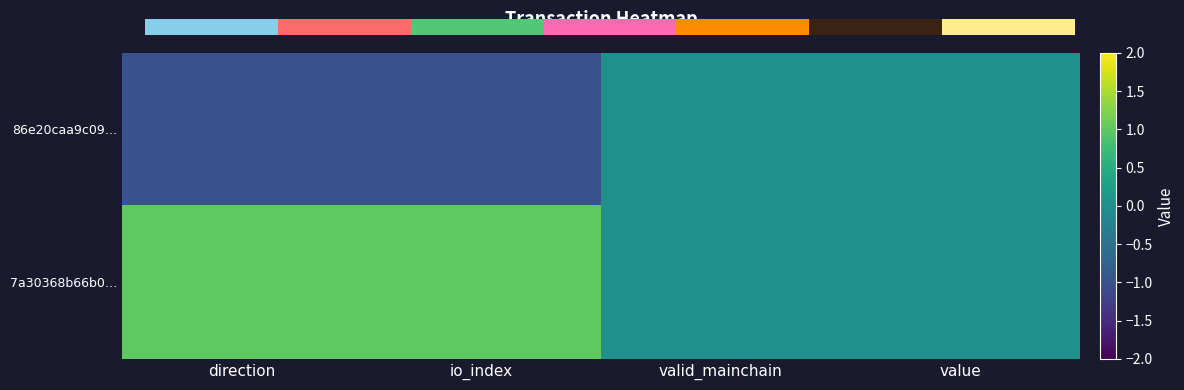

Rank the series at direction from highest to lowest value.

7a30368b66b0…, 86e20caa9c09…